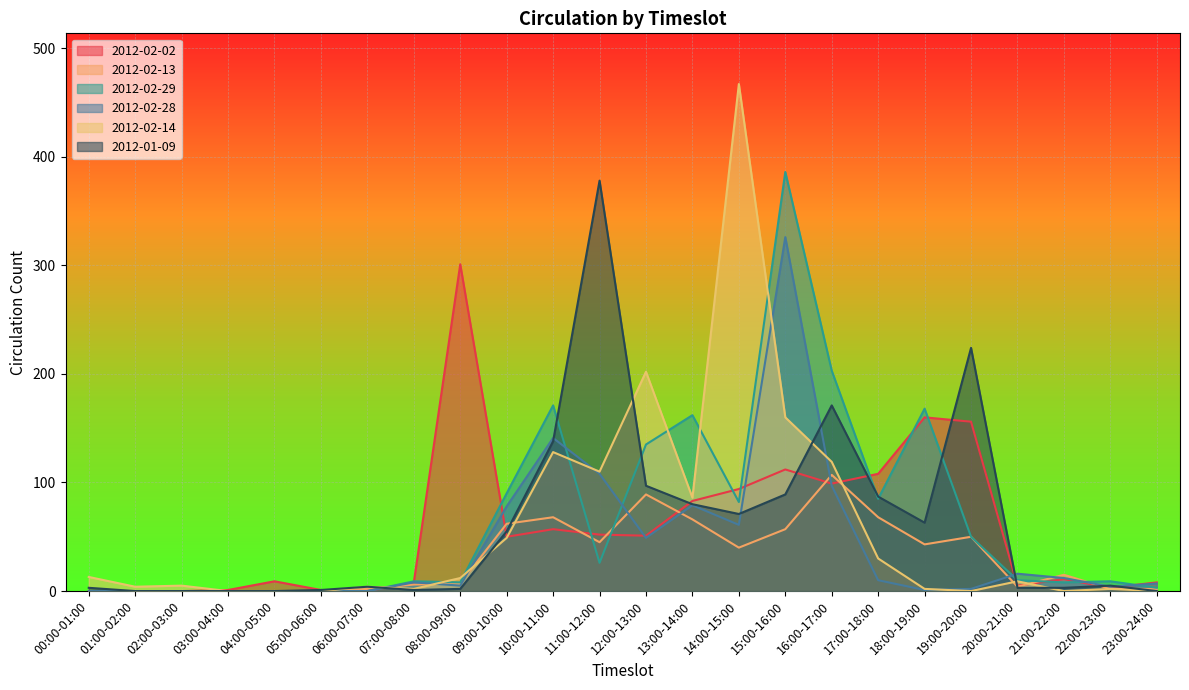

How many values in the 2012-01-09 series exceed 5?

11